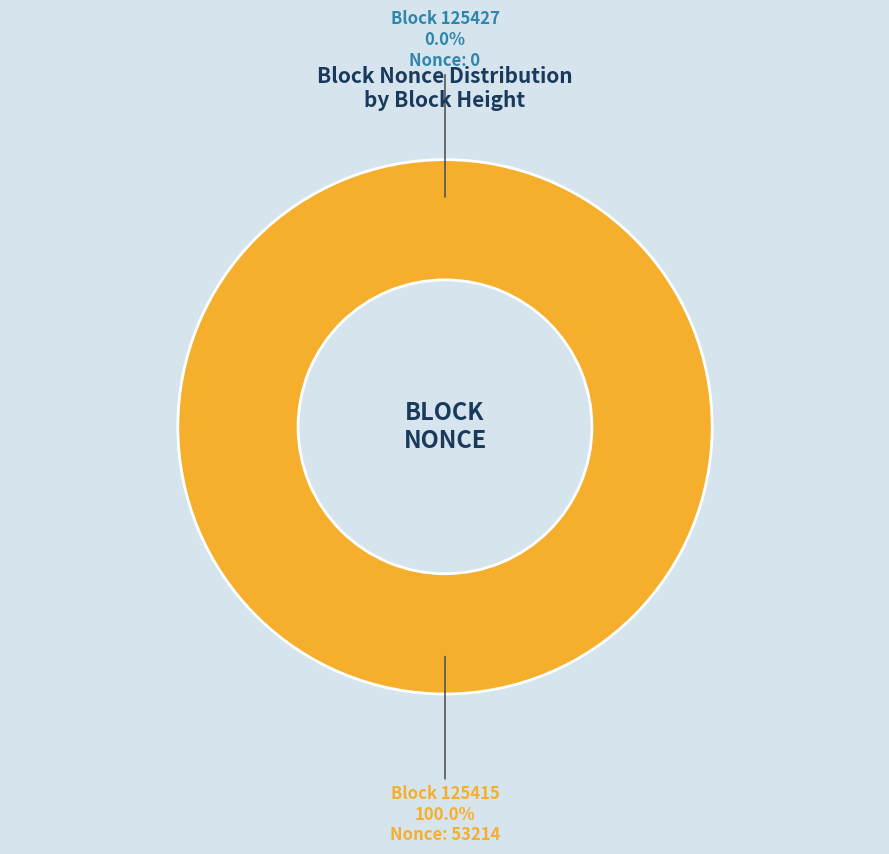

What is the majority slice?

125415